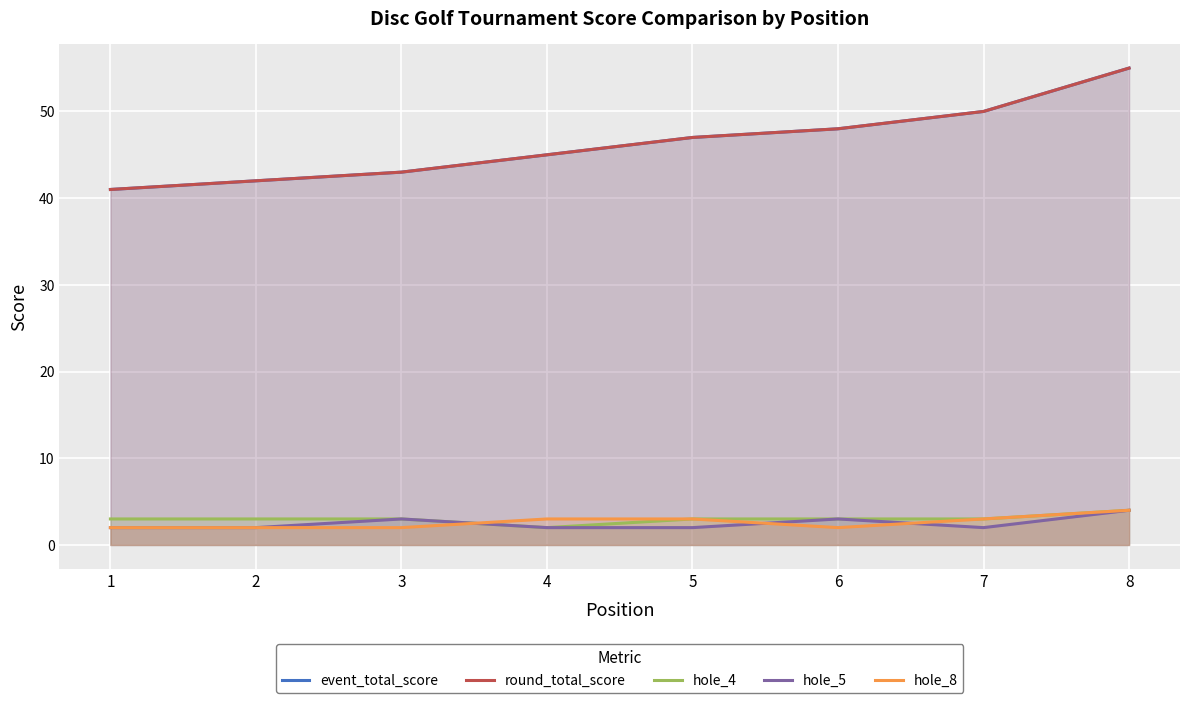

Reading right to left, list all the values displayed in this chart.

event_total_score: 55	50	48	47	45	43	42	41
round_total_score: 55	50	48	47	45	43	42	41
hole_4: 4	3	3	3	2	3	3	3
hole_5: 4	2	3	2	2	3	2	2
hole_8: 4	3	2	3	3	2	2	2